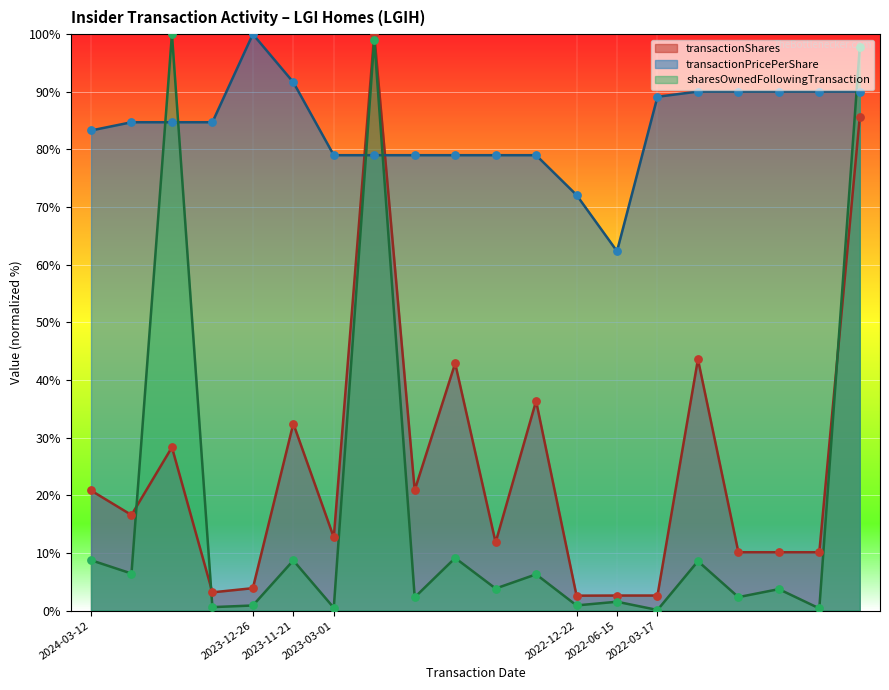

Which series contains the lowest Y value?

sharesOwnedFollowingTransaction